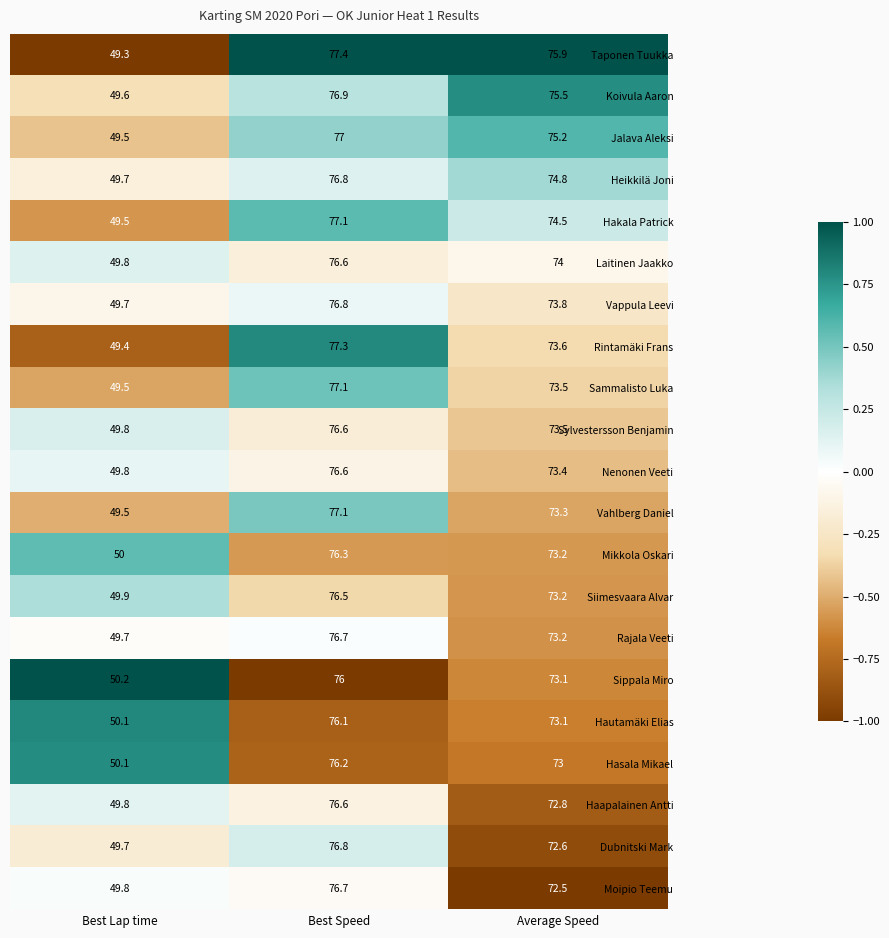

What is the approximate value of Dubnitski Mark at Best Speed?

76.8